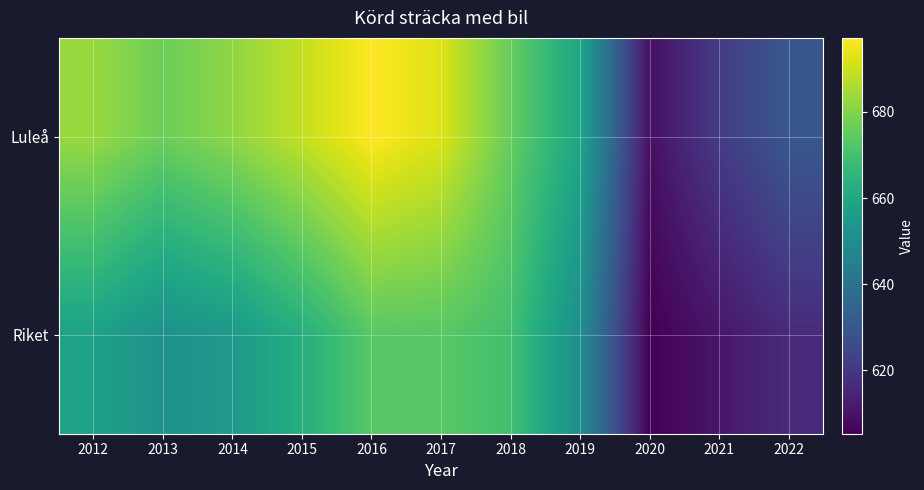

At 2016, list the series in order from largest to smallest.

Luleå, Riket